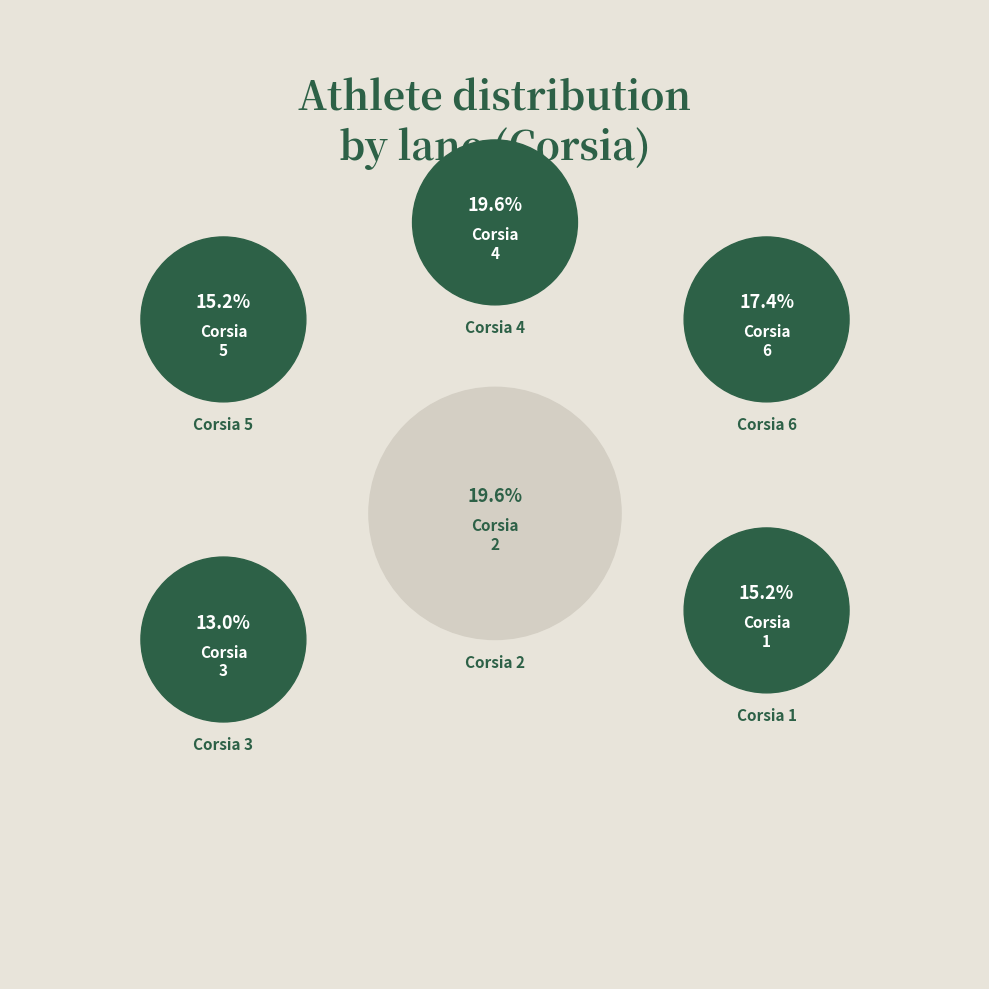

How much of the chart is everything except Corsia 3?

87.0%